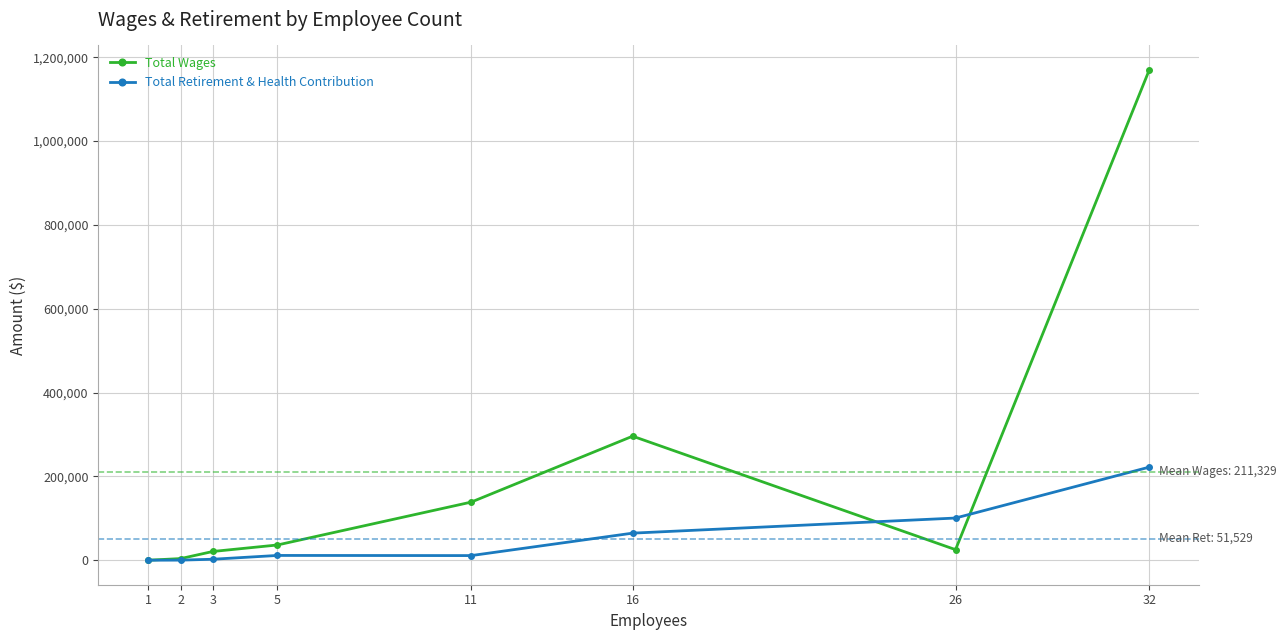

Where is Total Retirement & Health Contribution nearest to the value 111049?

26